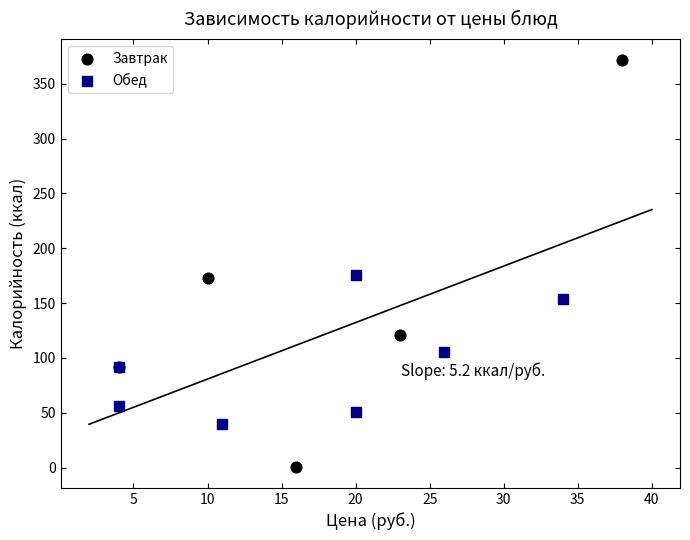

Which series has the widest spread of Y values?

Завтрак